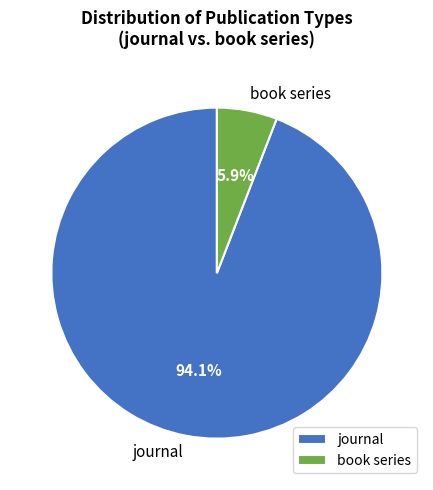

To the nearest percent, what is the combined percentage of book series and journal?

100%